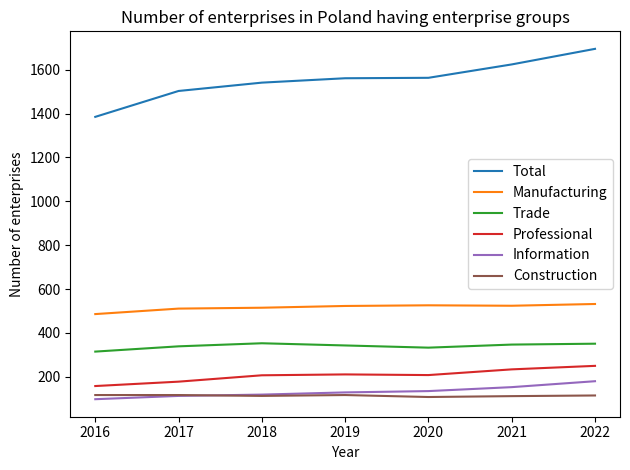

Which series has the largest total across all categories?

Total